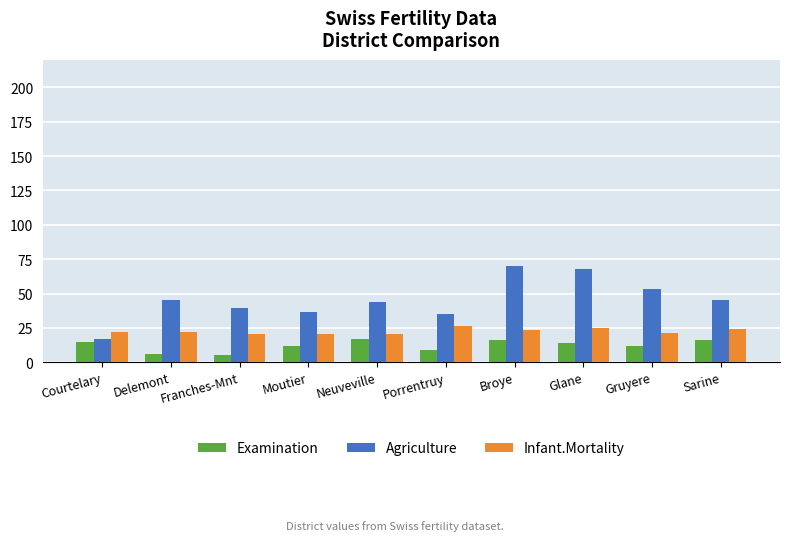

What is the label of the 6th bar from the right?

Neuveville